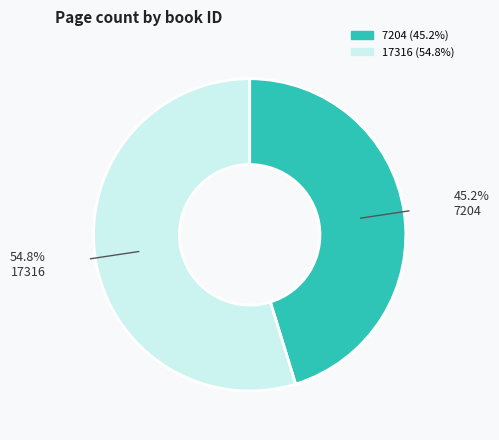

Which slice is the largest?

17316